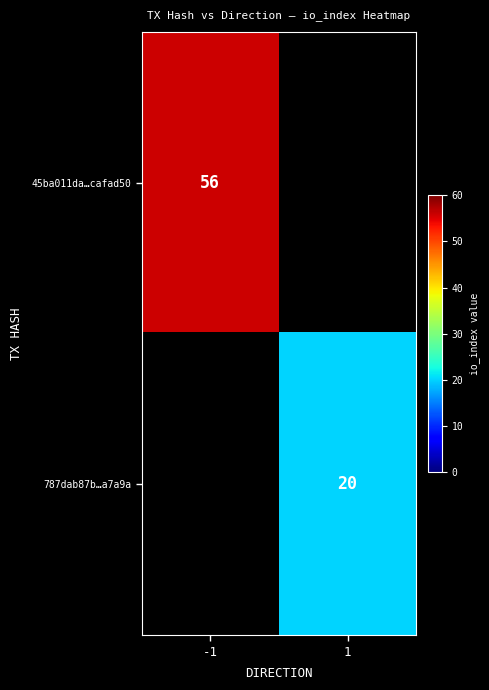

The value of 787dab87b…a7a9a at 1 is 20. True or false?

True